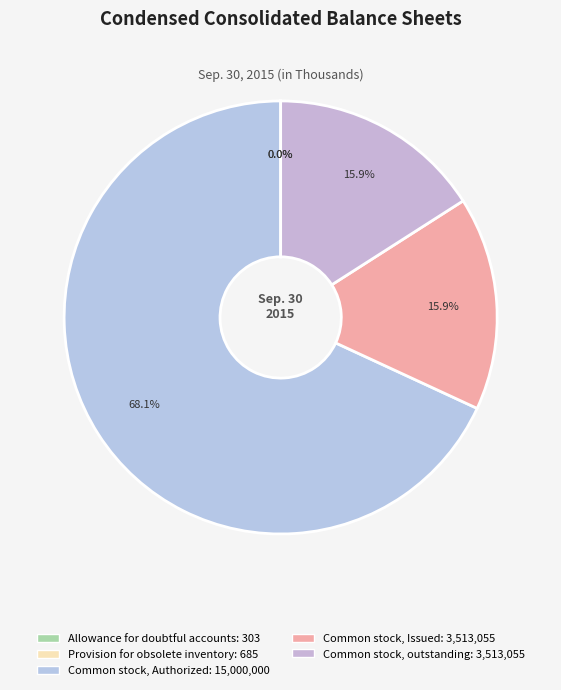

To the nearest percent, what percentage of the pie is Common stock, Authorized?

68%